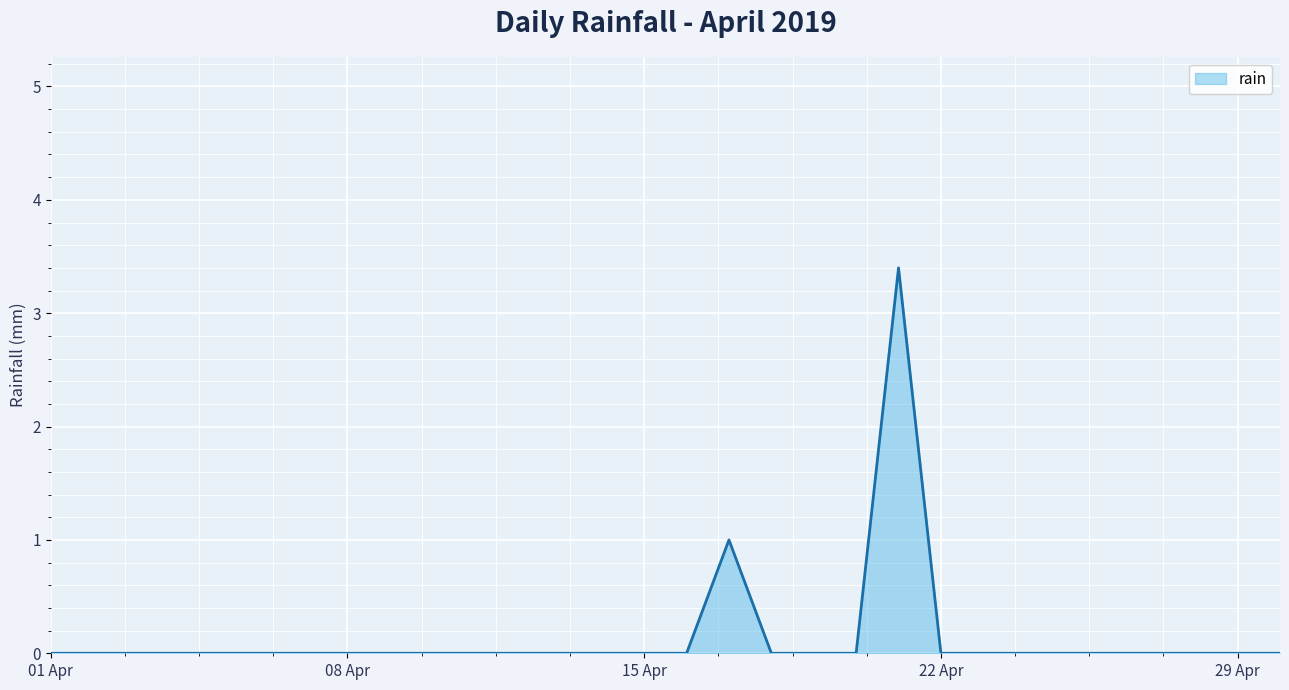

What is the sum of all values?

4.4